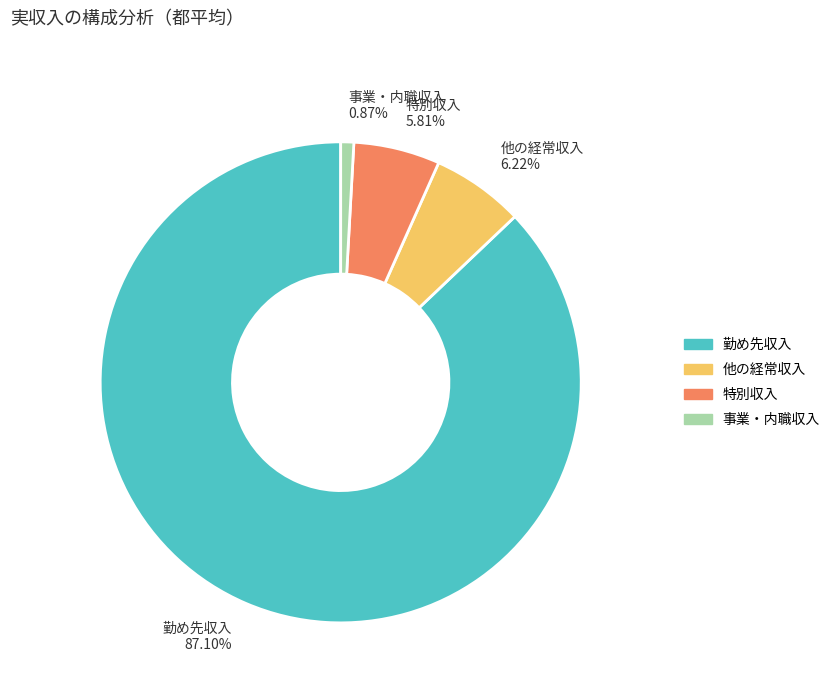

What is the total percentage of 勤め先収入 and 他の経常収入?

93.3%